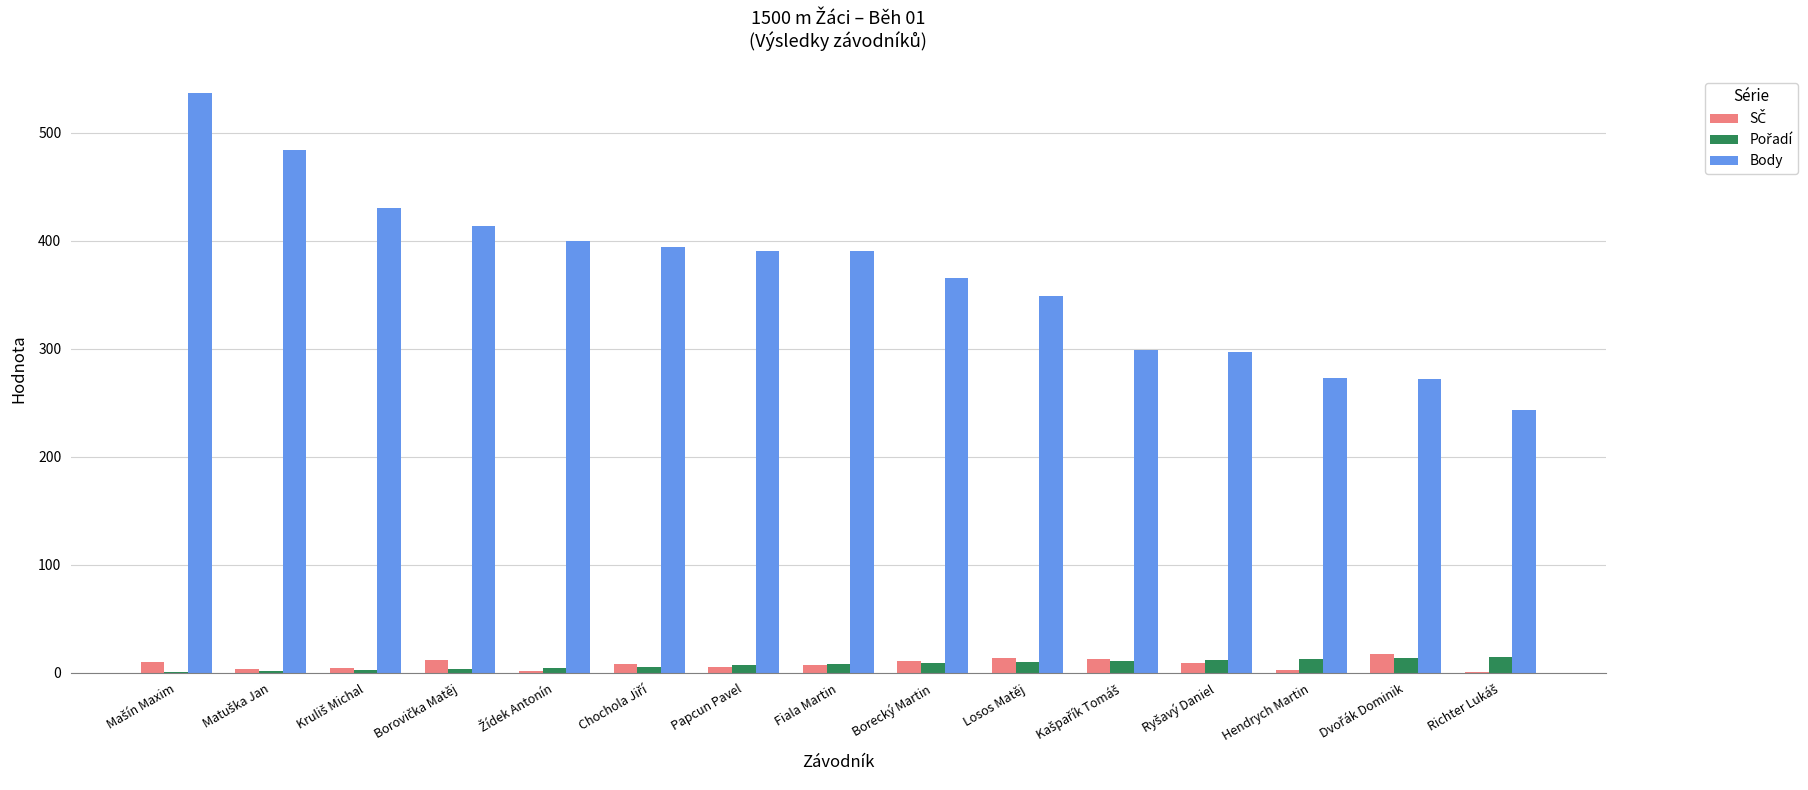

Which series has the largest total across all categories?

Body